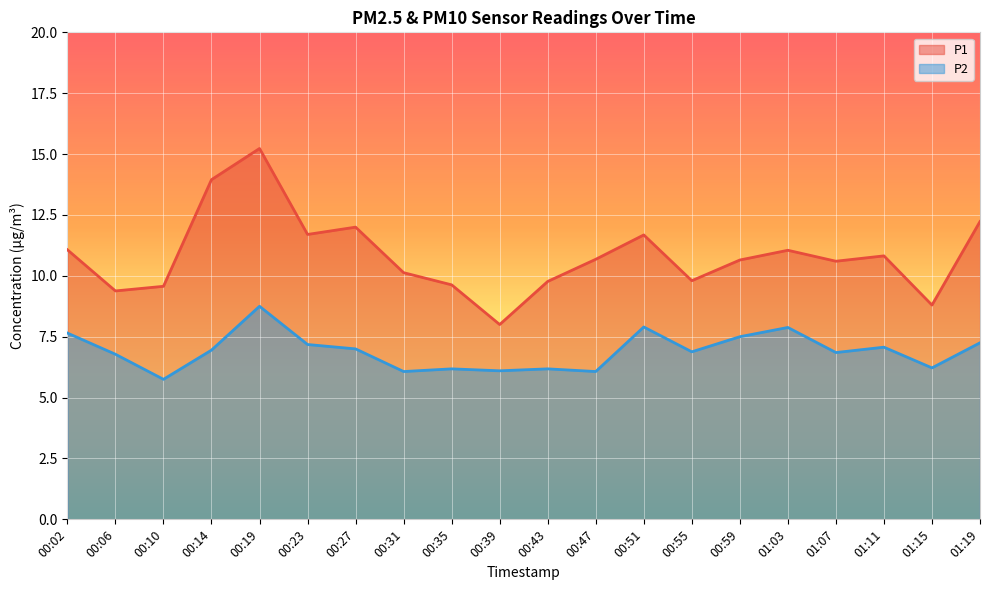

True or false: P2 and P1 intersect in this chart.

False